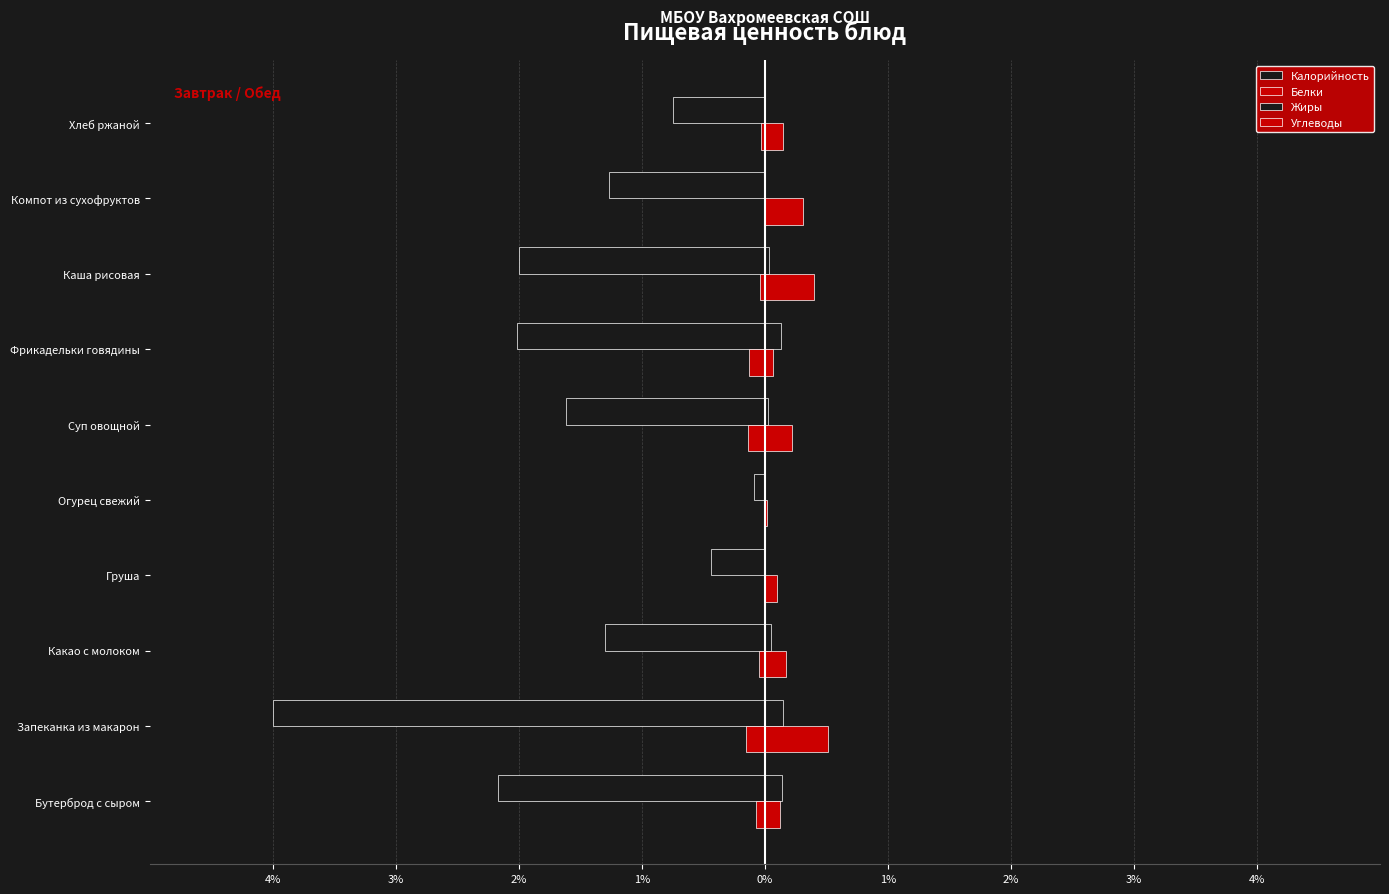

What is the average value of the Белки series?

-0.1